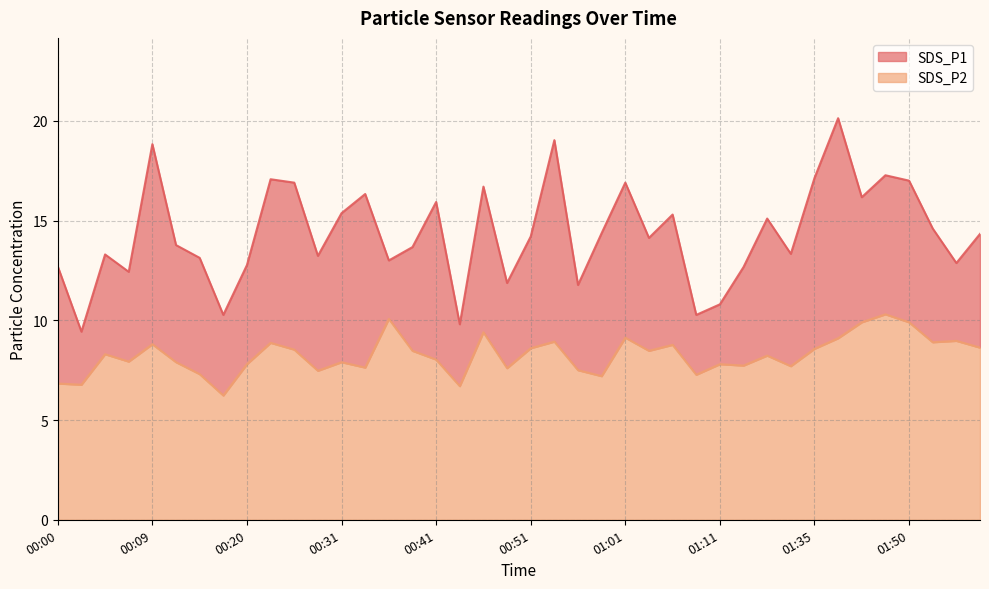

What is the maximum value shown in the chart?

20.1